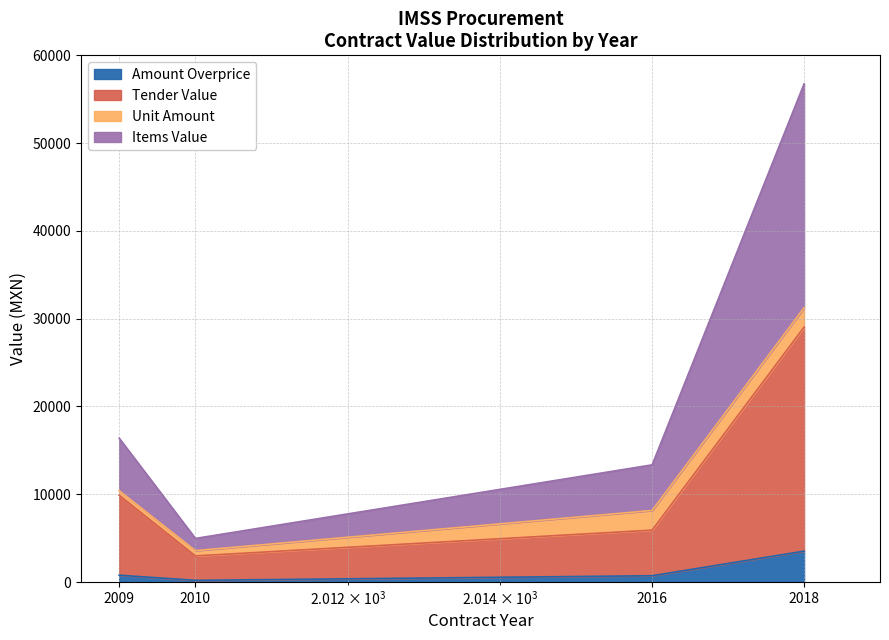

Where is the first local minimum for amountOverprice?

2010